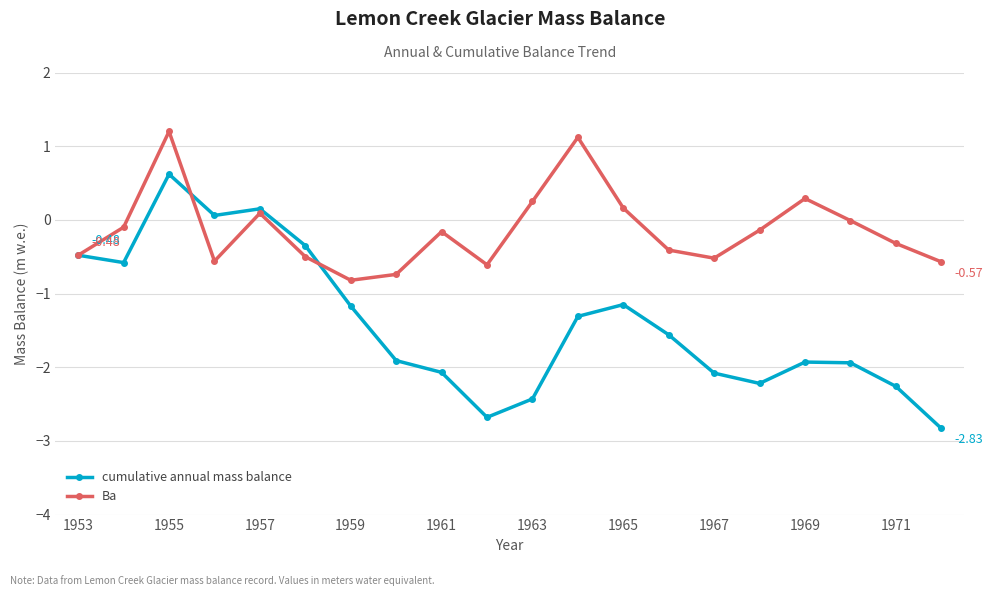

Which series has the widest spread of values?

cumulative annual mass balance